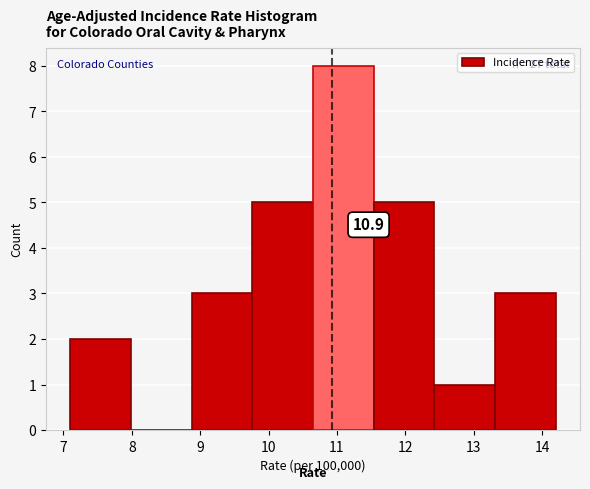

Which range on the x-axis has the tallest bar?

10.7 to 11.5